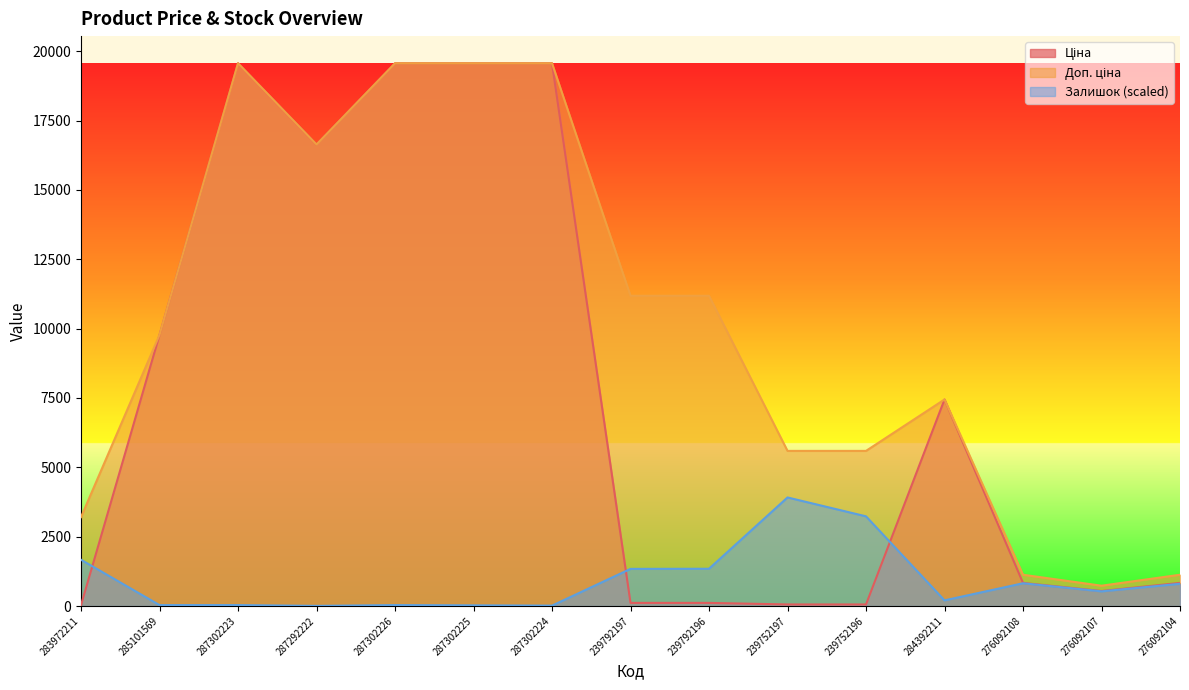

What is the difference between the highest and lowest values at 283972211?

3172.9